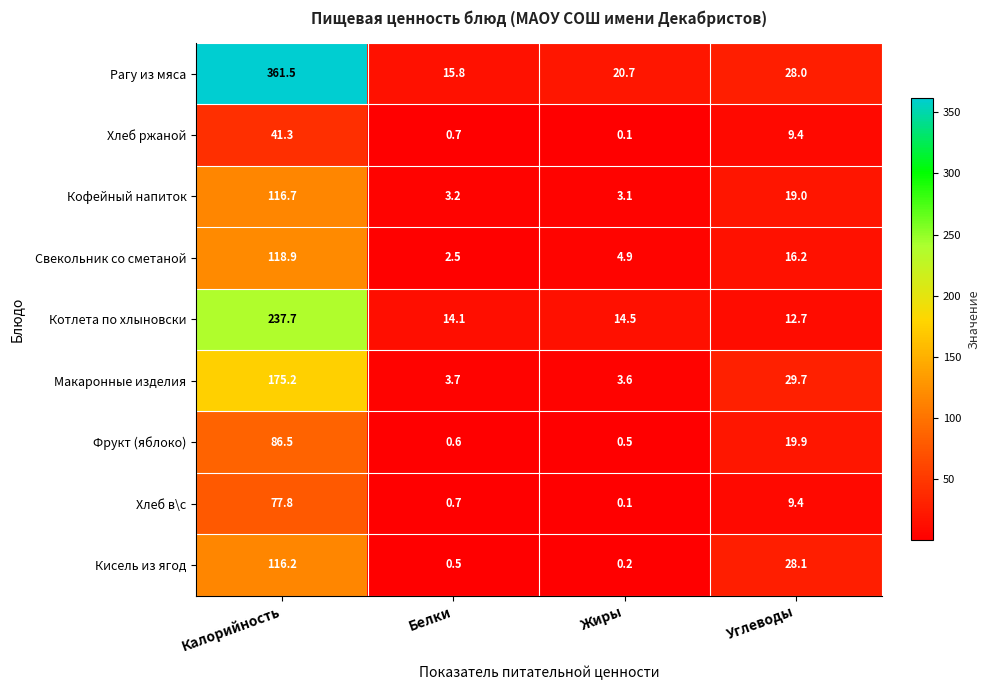

True or false: Кофейный напиток has a value of 4.3 at Жиры.

False